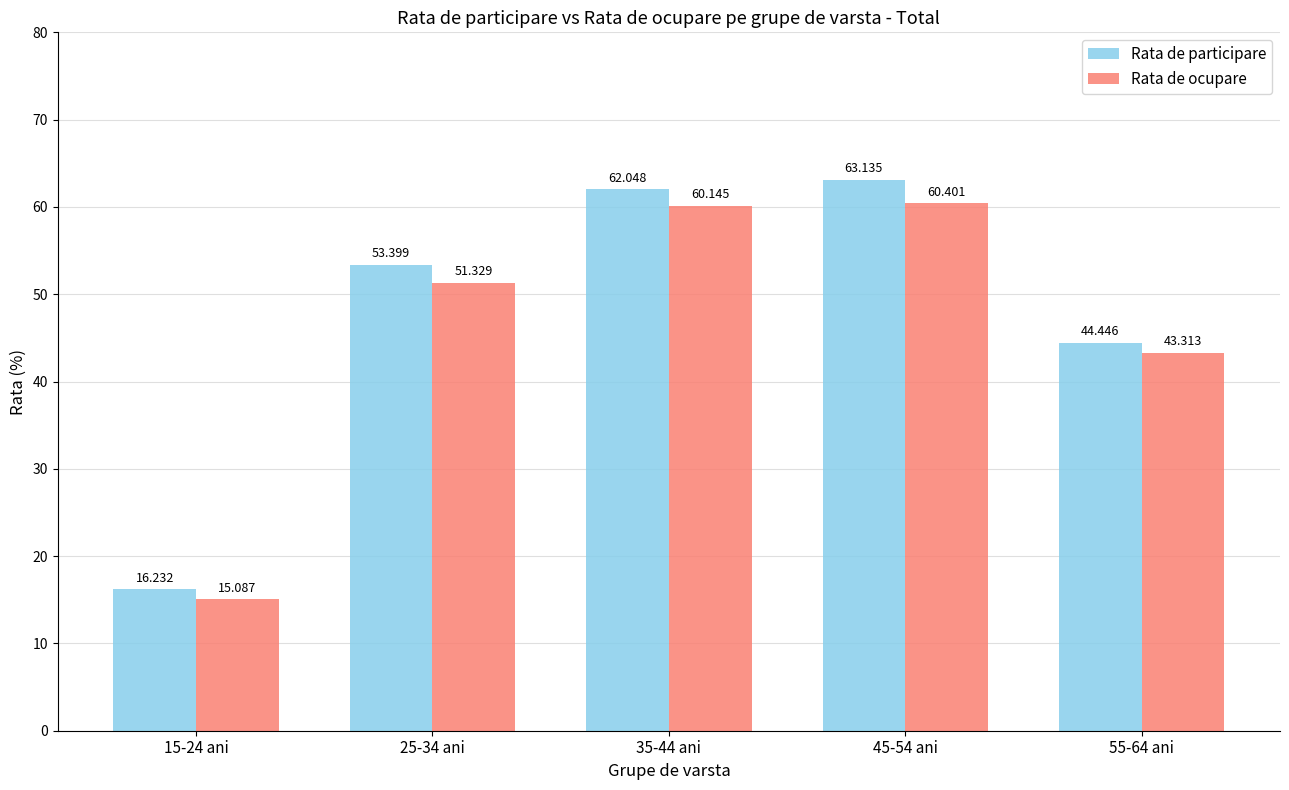

Rank the series by their maximum value, from lowest to highest.

Rata de ocupare, Rata de participare